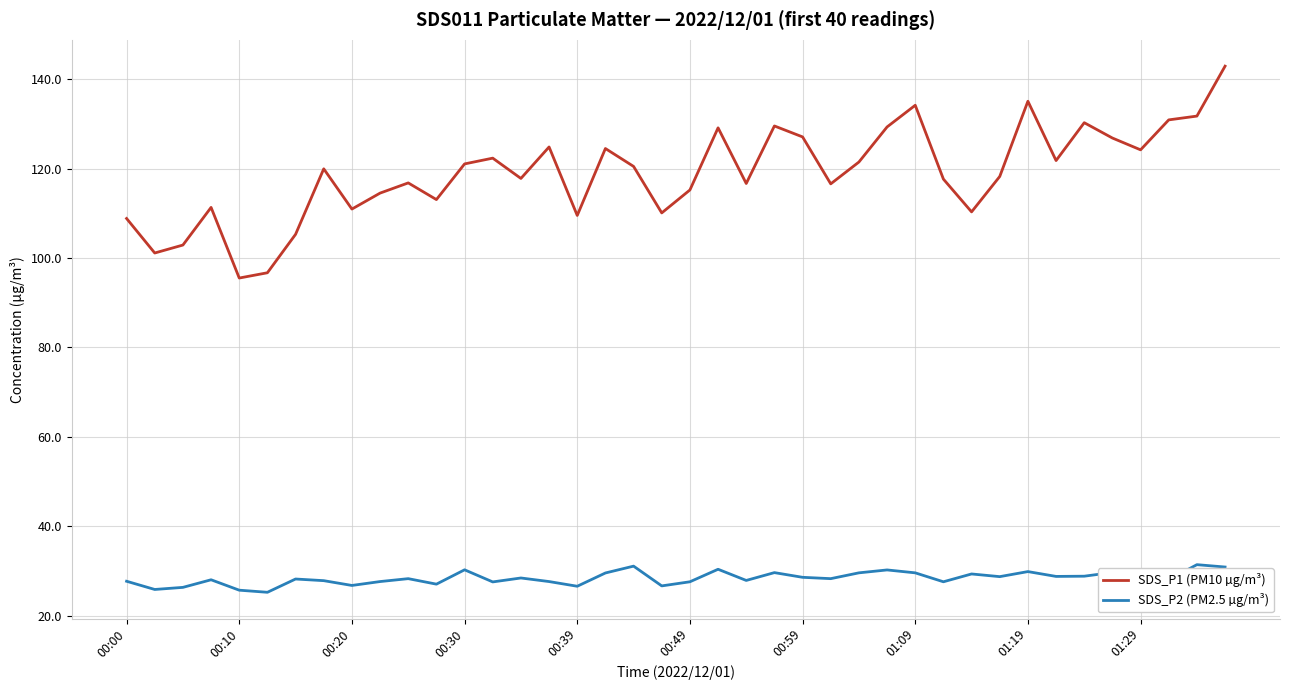

Which series has the largest total across all categories?

SDS_P1 (PM10 µg/m³)